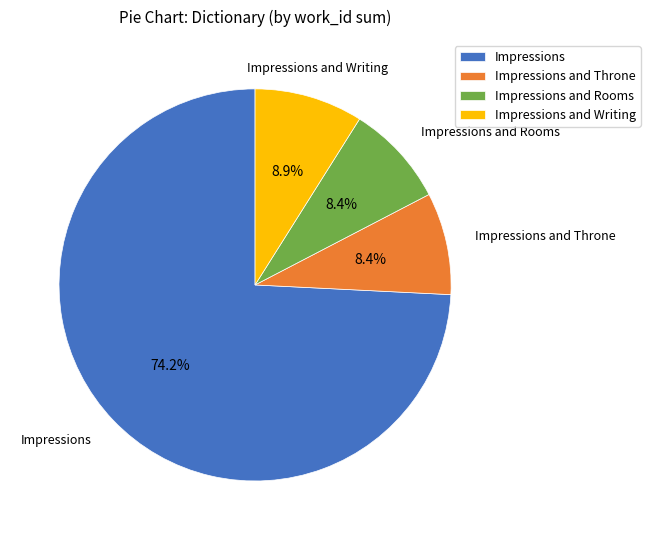

Is there a majority slice in this chart?

Yes